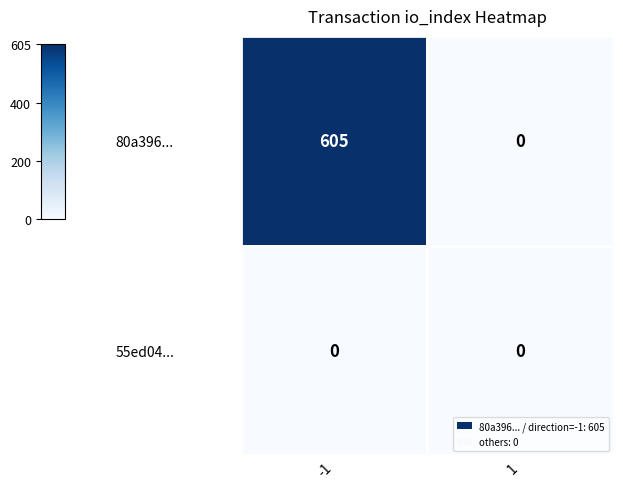

What is the spread (max minus min) of values at -1?

605